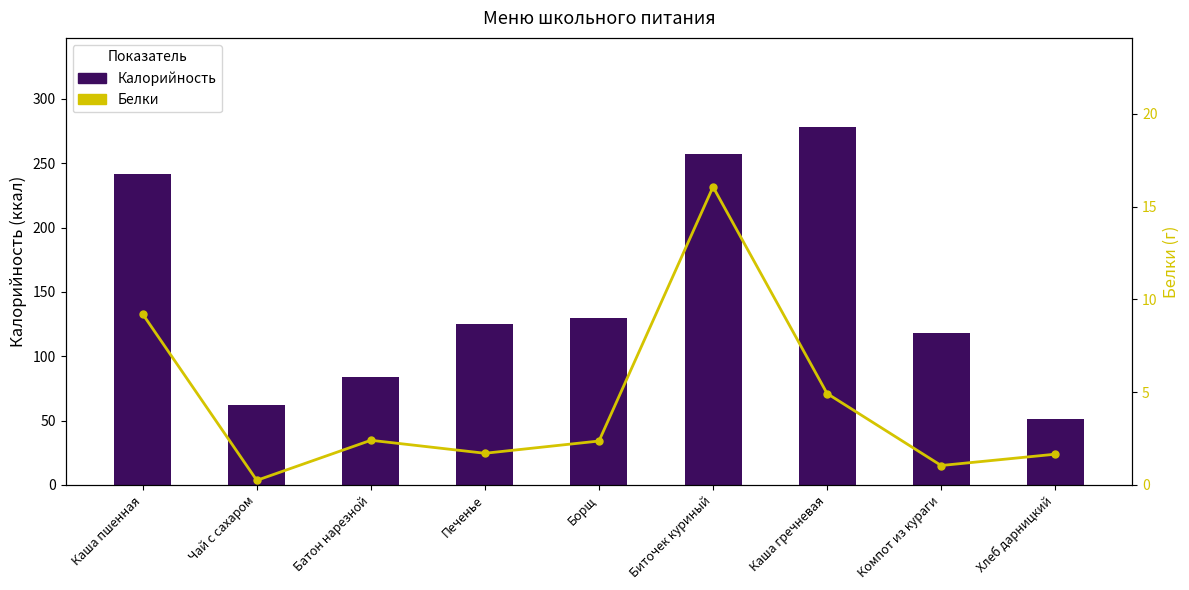

The value of Белки at Хлеб дарницкий is 1.0. True or false?

False